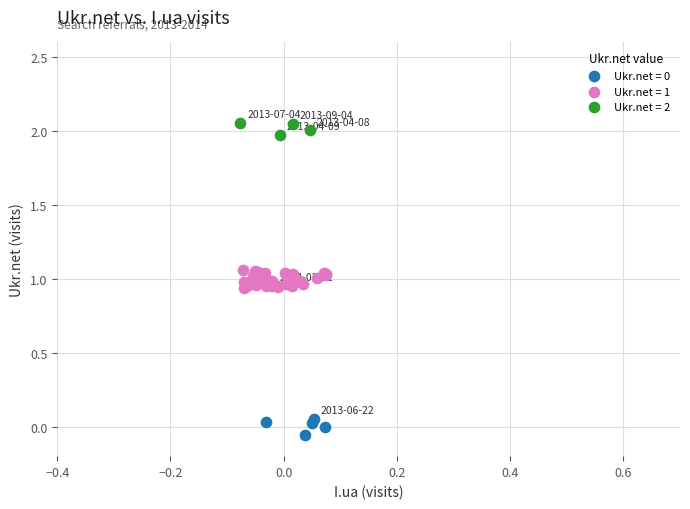

Which series contains the highest Y value?

Ukr.net = 2